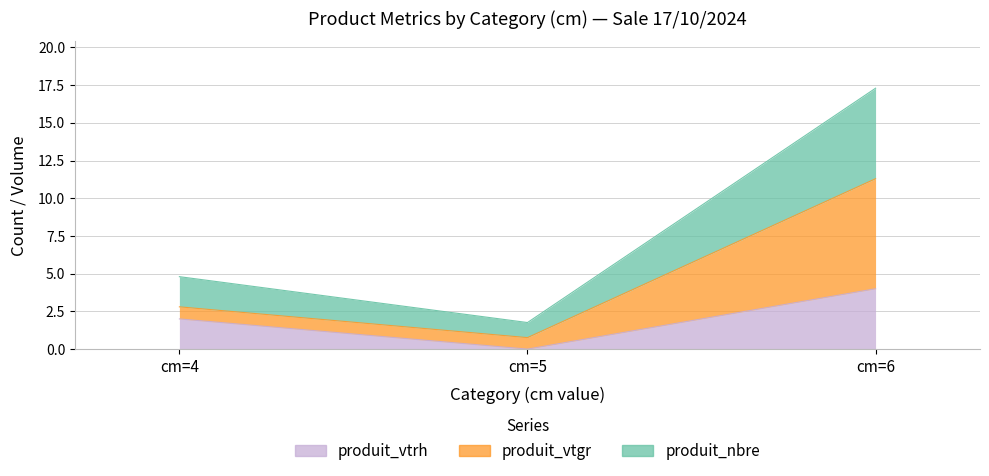

The produit_nbre series shows 17.3 at cm=6. True or false?

True